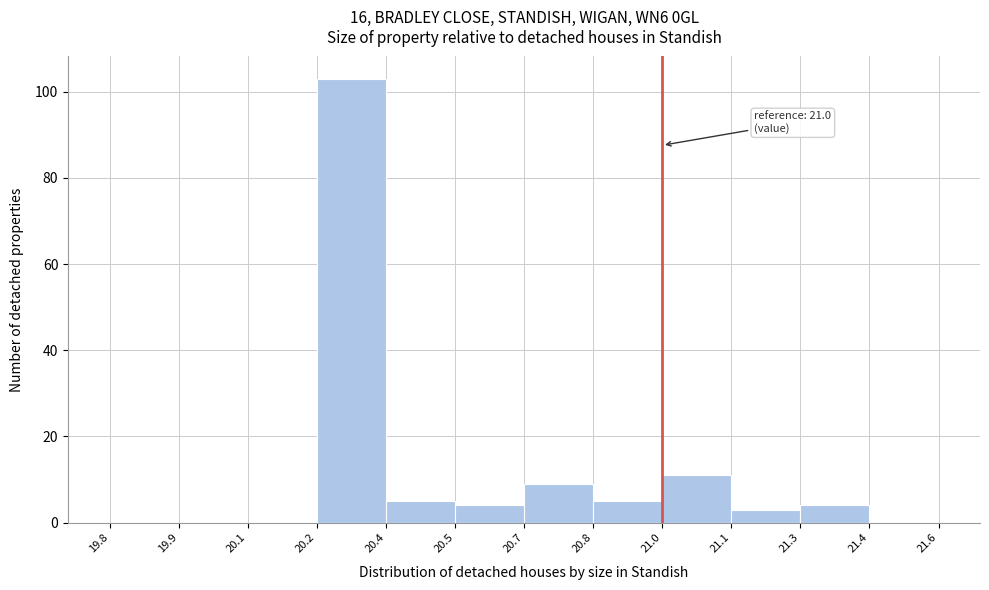

Reading right to left, transcribe all the data shown in this chart.

21.4=0	21.3=4	21.1=3	21.0=11	20.8=5	20.7=9	20.5=4	20.4=5	20.2=103	20.1=0	19.9=0	19.8=0